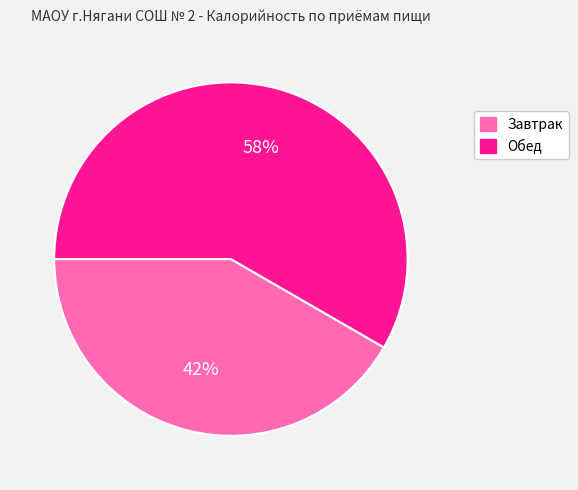

What percentage is the Обед slice, to the nearest percent?

58%